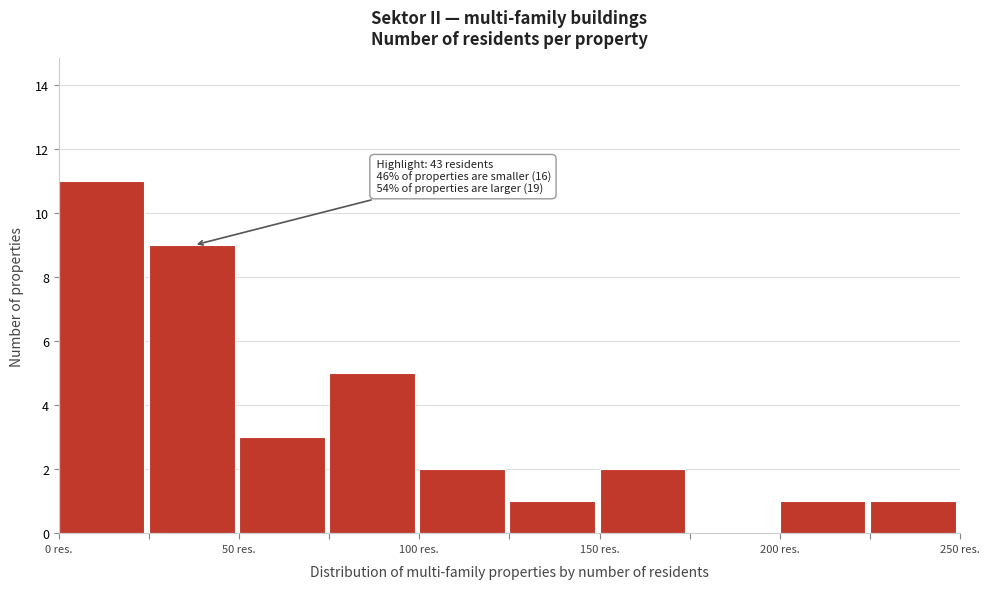

Over which range of the x-axis is the bar tallest?

0 to 25